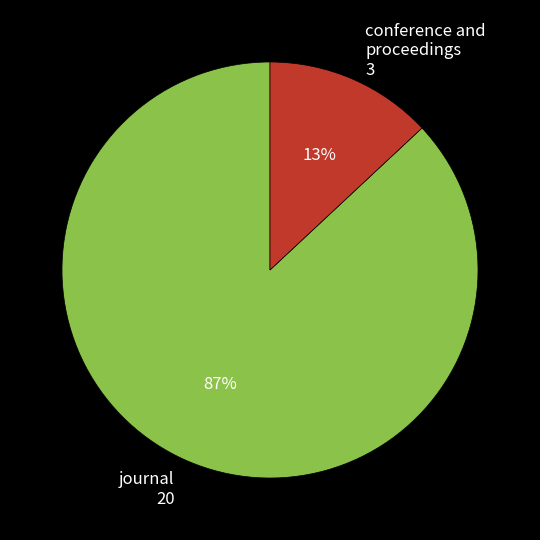

Combined, do journal 20 and conference and proceedings 3 account for over 50%?

Yes